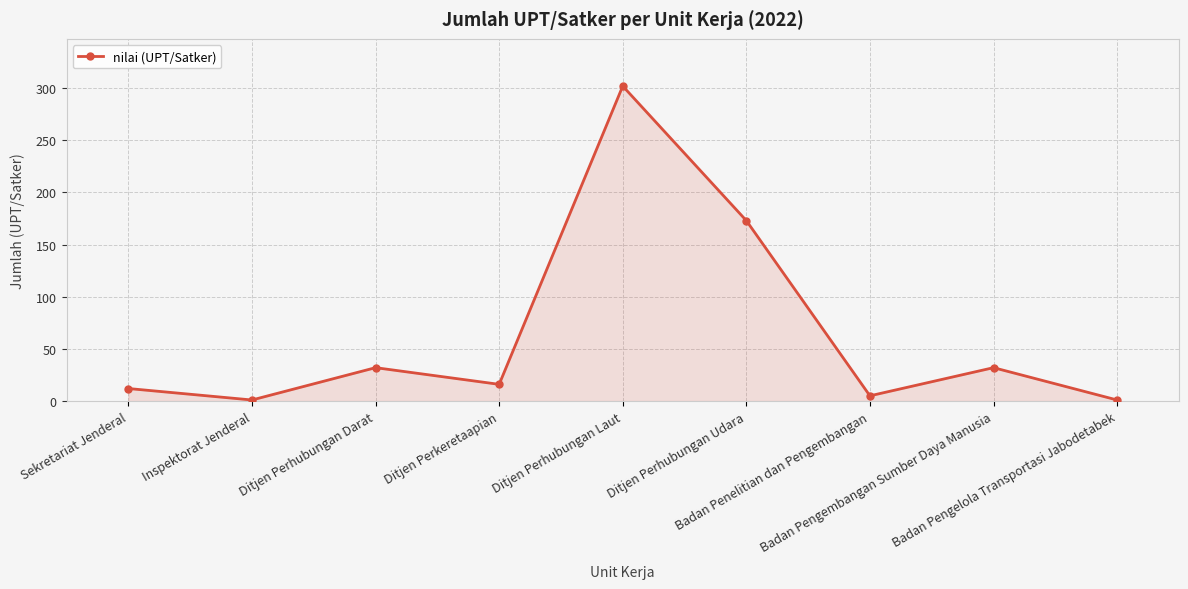

What is the value of the 8th point from the left?

32